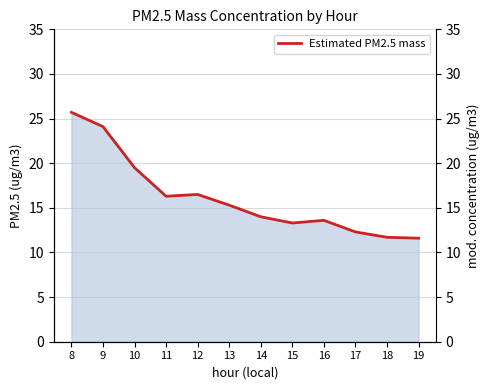

Reading right to left, transcribe all the data shown in this chart.

19=11.6	18=11.7	17=12.3	16=13.6	15=13.3	14=14.0	13=15.3	12=16.5	11=16.3	10=19.5	9=24.1	8=25.7